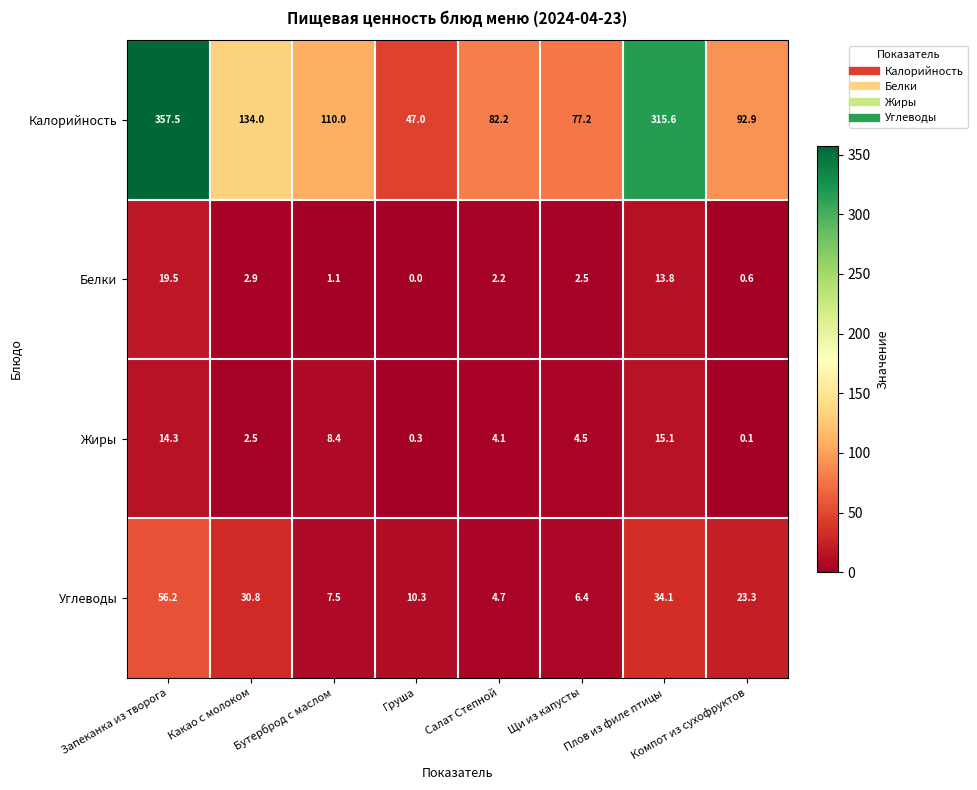

What is the maximum value for Жиры?

15.1